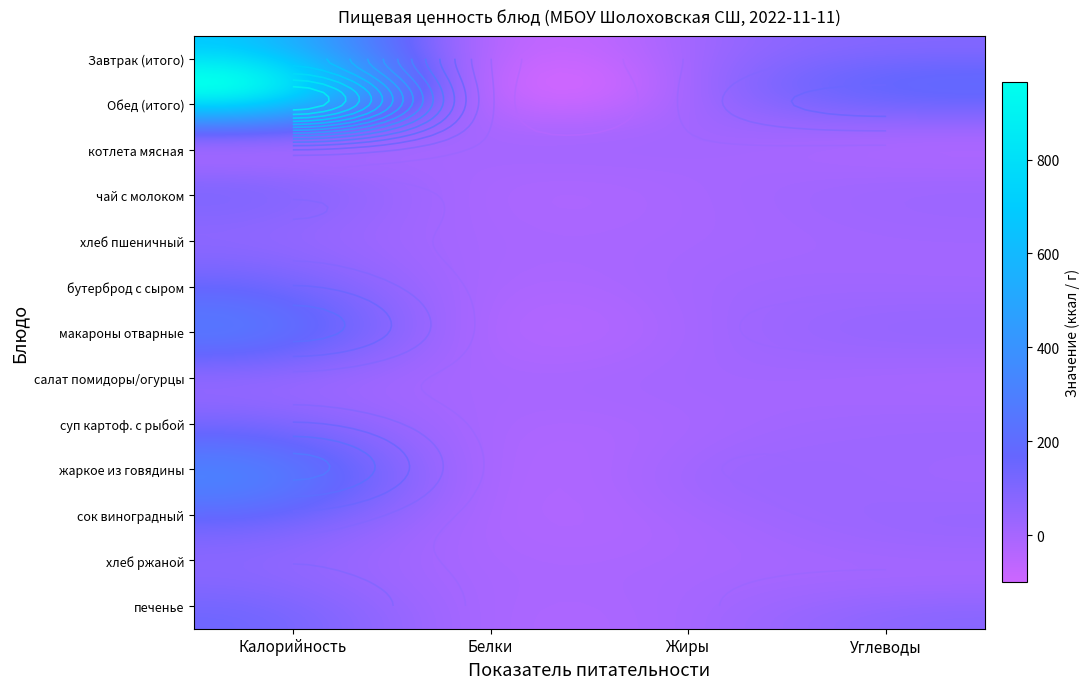

Reading right to left, list all the values displayed in this chart.

Завтрак: 94.2	30.2	26.3	690.5
Обед: 178.0	41.7	36.4	952.7
котлета мясная: 9.9	11.3	9.3	147.4
чай с молоком: 15.9	1.3	1.5	81.0
хлеб пшеничный: 14.5	0.3	2.4	70.1
бутерброд с сыром: 14.8	7.8	6.2	154.0
макароны отварные с маслом: 39.1	9.5	7.0	238.0
салат из помидоров и огурцов: 3.0	6.1	0.9	70.6
суп картофельный с рыбой: 20.0	4.8	7.4	156.0
жаркое по домашнему из говядины: 19.6	18.1	16.2	295.0
сок виноградный: 32.6	0.4	0.6	136.4
хлеб ржаной: 13.4	0.3	1.4	83.5
печенье: 74.9	11.8	7.5	141.1